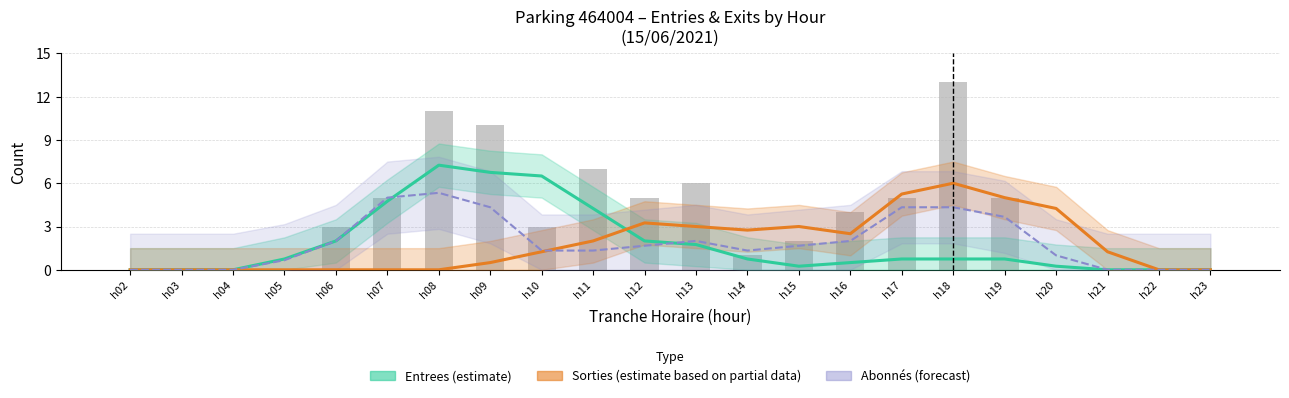

What is the difference between the highest and lowest values at h11?

2.9